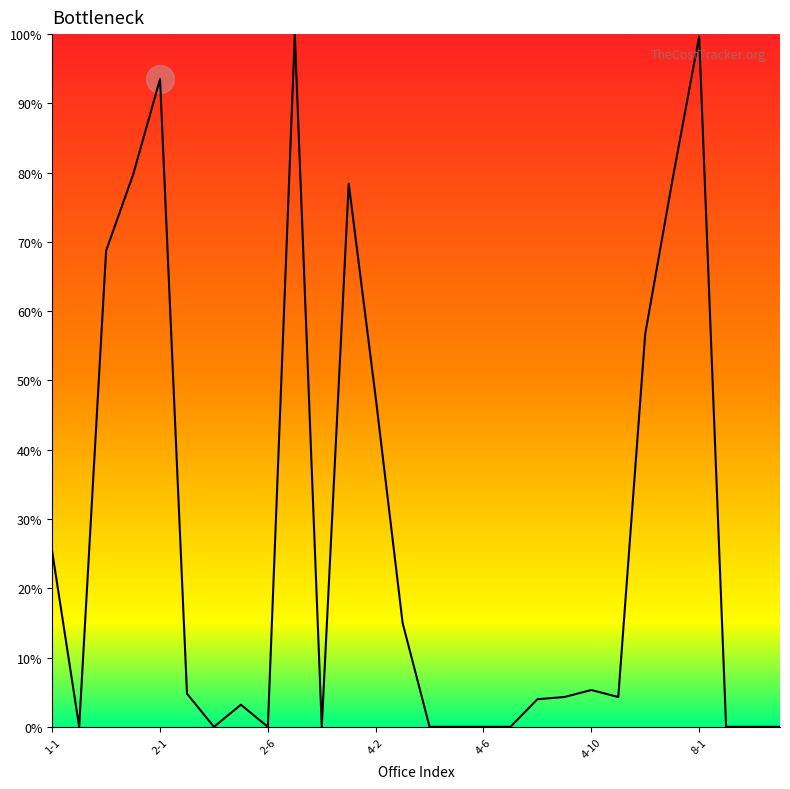

What is the greatest value displayed?

100.0